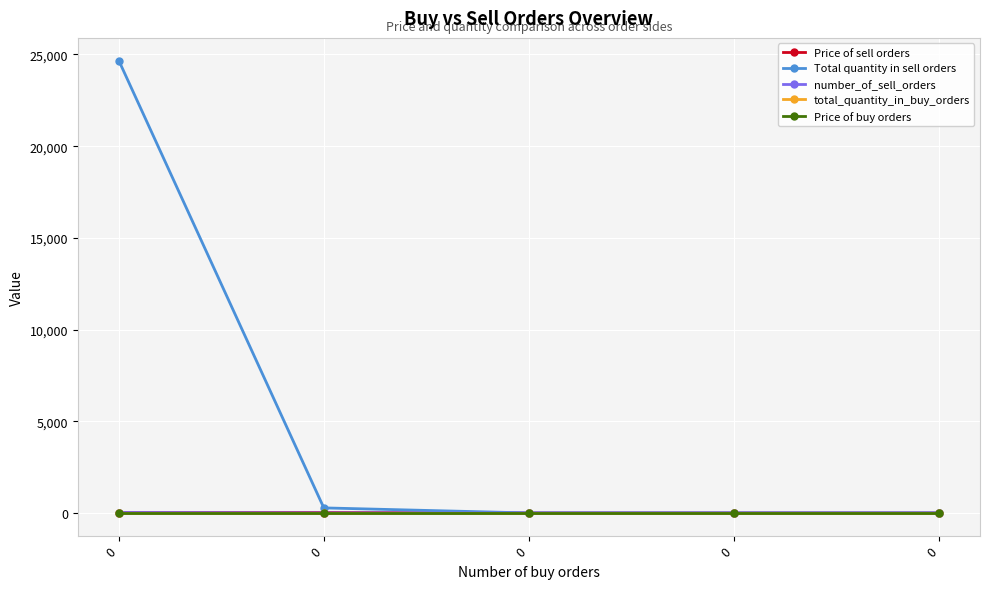

Is it true that Total quantity in sell orders equals 8086.5 at 0?

False